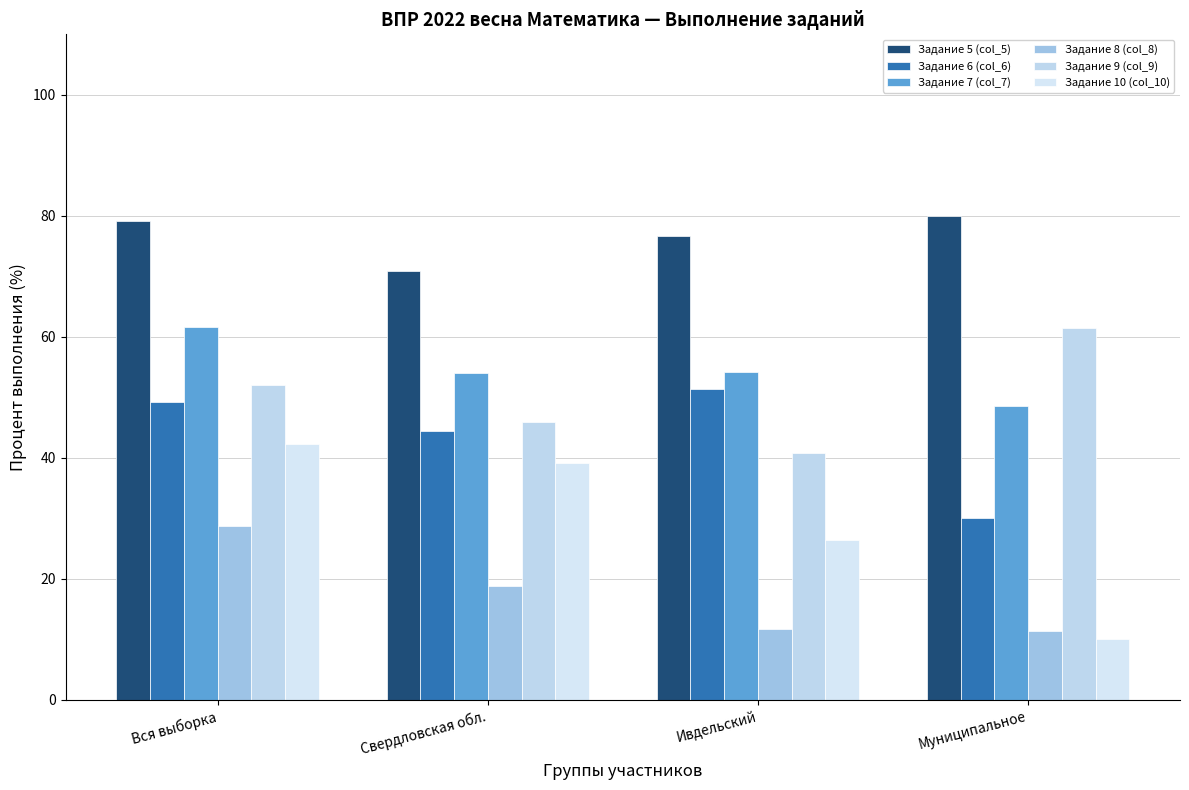

How many values in the Задание 5 (col_5) series are below 79?

2